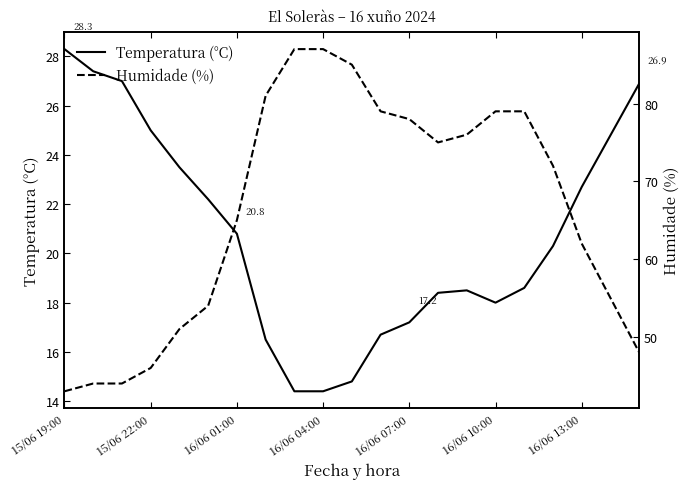

True or false: Temperatura (°C) has a value of 10.1 at 16/06 01:00.

False